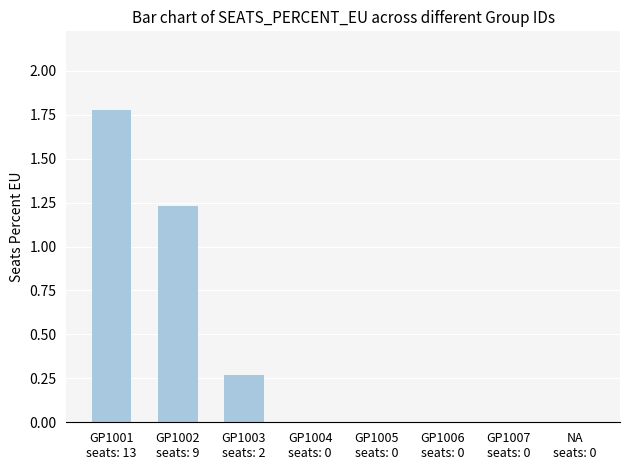

What is the maximum value shown in the chart?

1.8